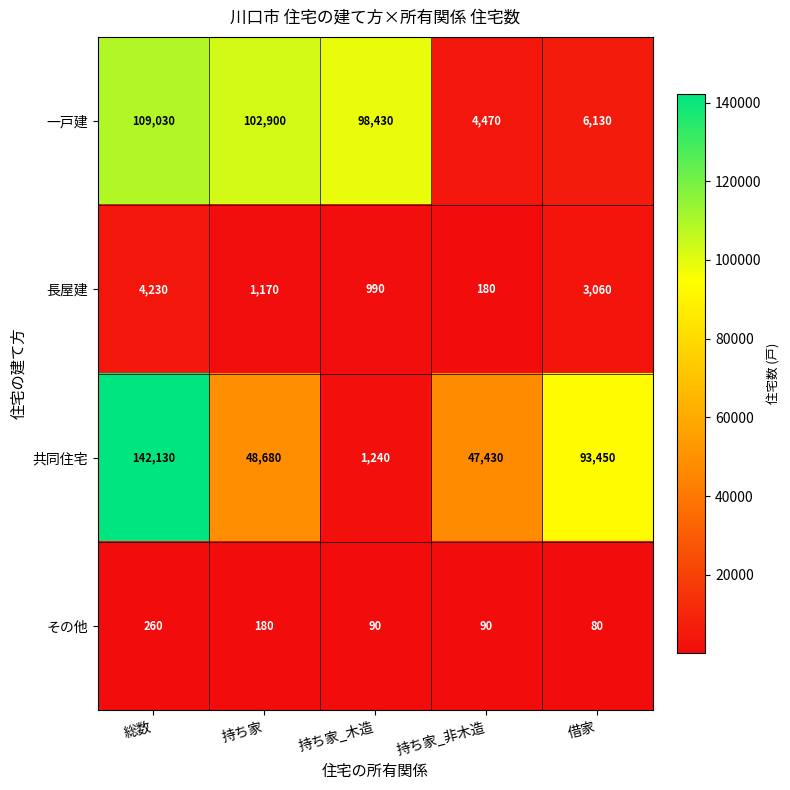

Rank the series by their maximum value, from highest to lowest.

共同住宅, 一戸建, 長屋建, その他